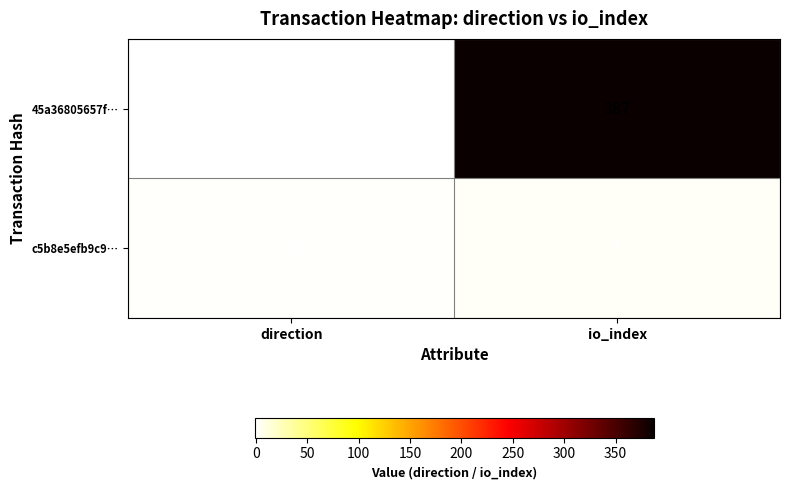

At which category is the sum across all series the highest?

io_index